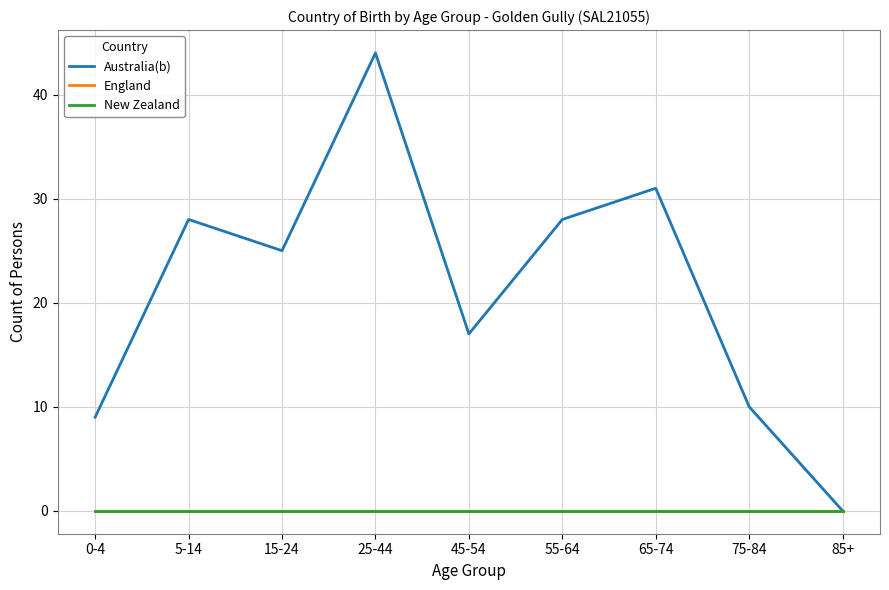

What is the label of the 3rd point from the left?

15-24